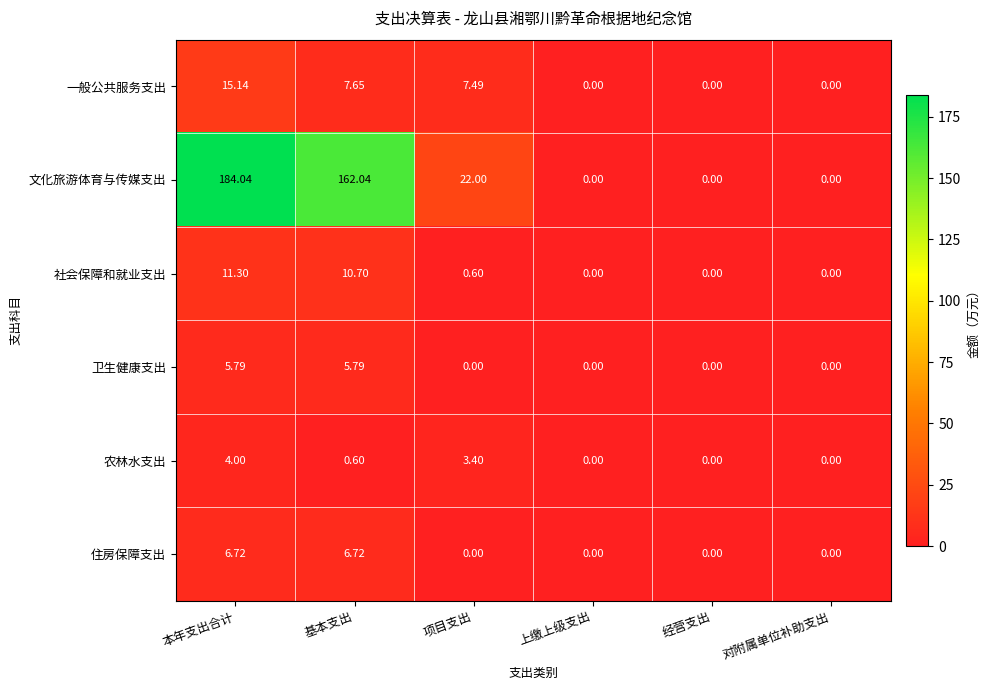

Which label corresponds to the largest value in the chart?

本年支出合计